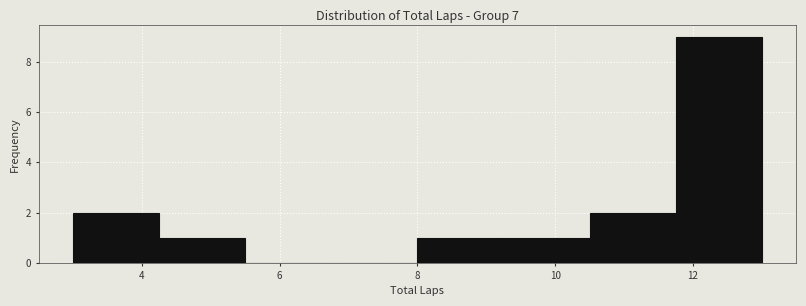

Reading left to right, transcribe this chart: for each bar, give the range it covers on the x-axis and its height. Neither the bar edges nor the heights are printed on the chart, so give them approximately, as read against the axes.

3.00 to 4.25: 2
4.25 to 5.50: 1
5.50 to 6.75: 0
6.75 to 8.00: 0
8.00 to 9.25: 1
9.25 to 10.50: 1
10.50 to 11.75: 2
11.75 to 13.00: 9